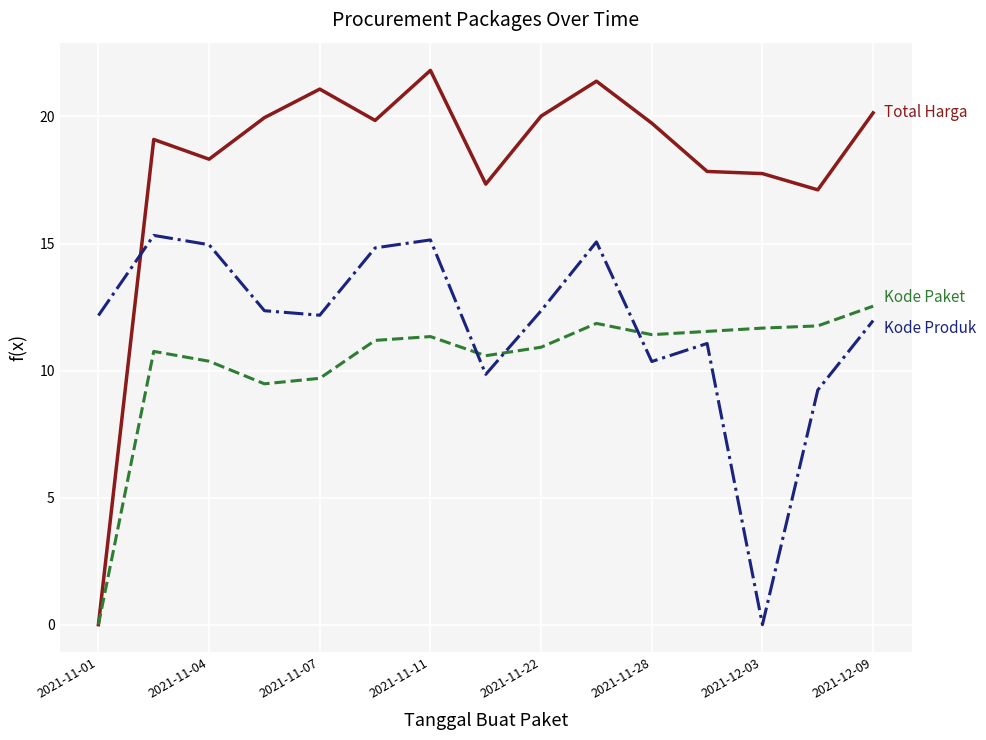

What is the greatest value displayed?

21.8